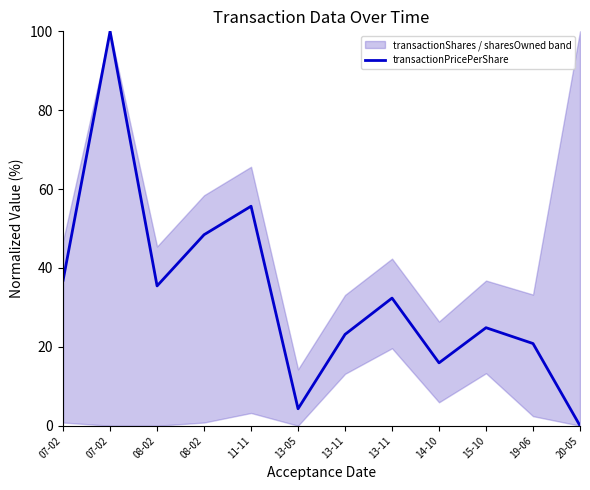

Which label corresponds to the smallest value in the chart?

20-05